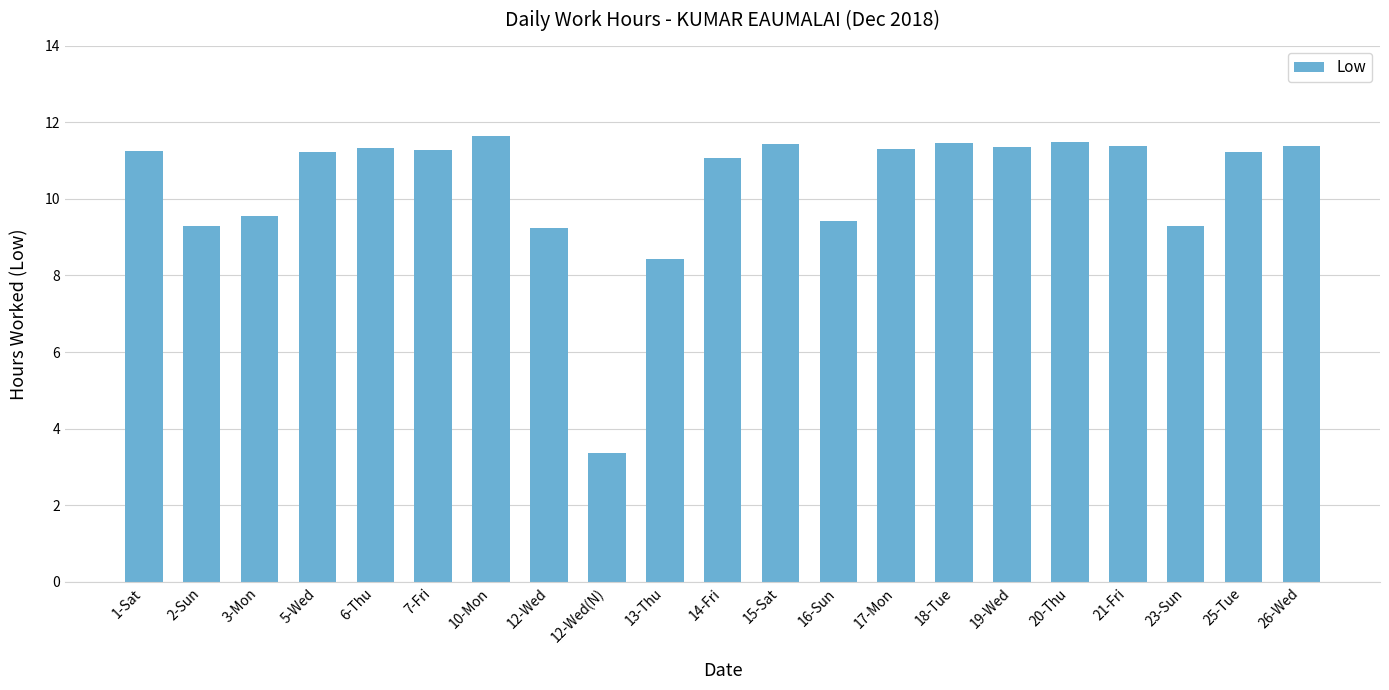

Which label corresponds to the smallest value in the chart?

12-Wed(N)